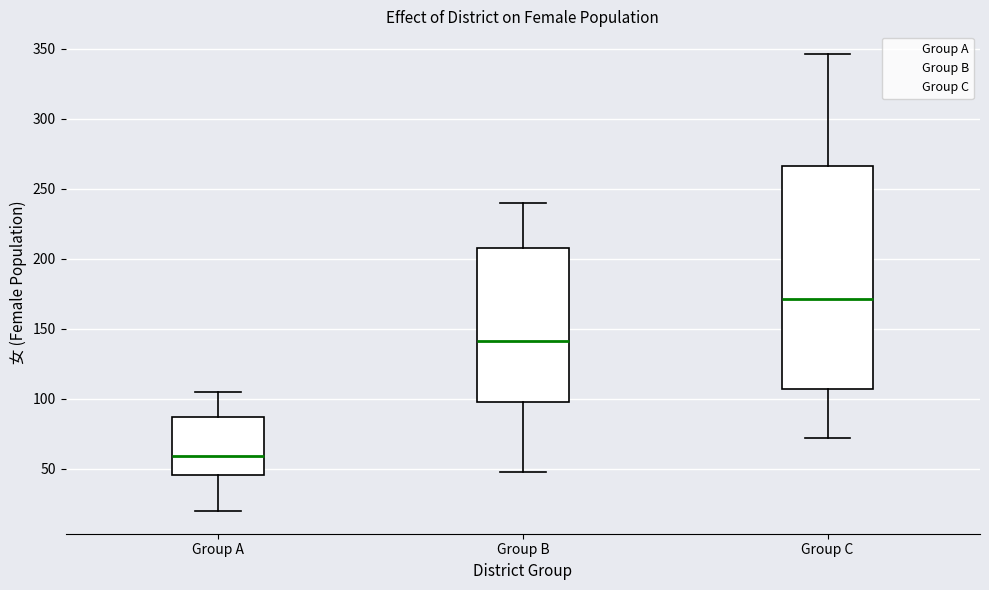

Which box is the tallest, from its lower edge to its upper edge?

Group C